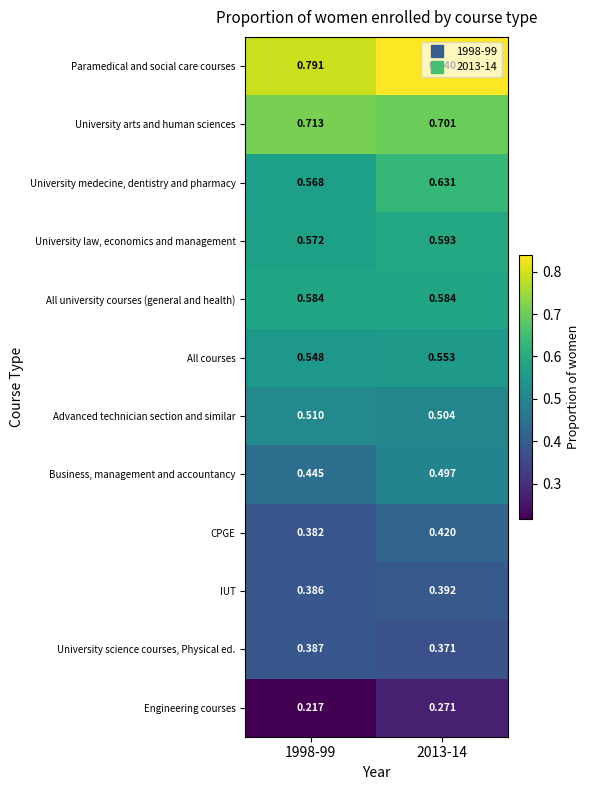

Which series has the largest total across all categories?

Paramedical and social care courses